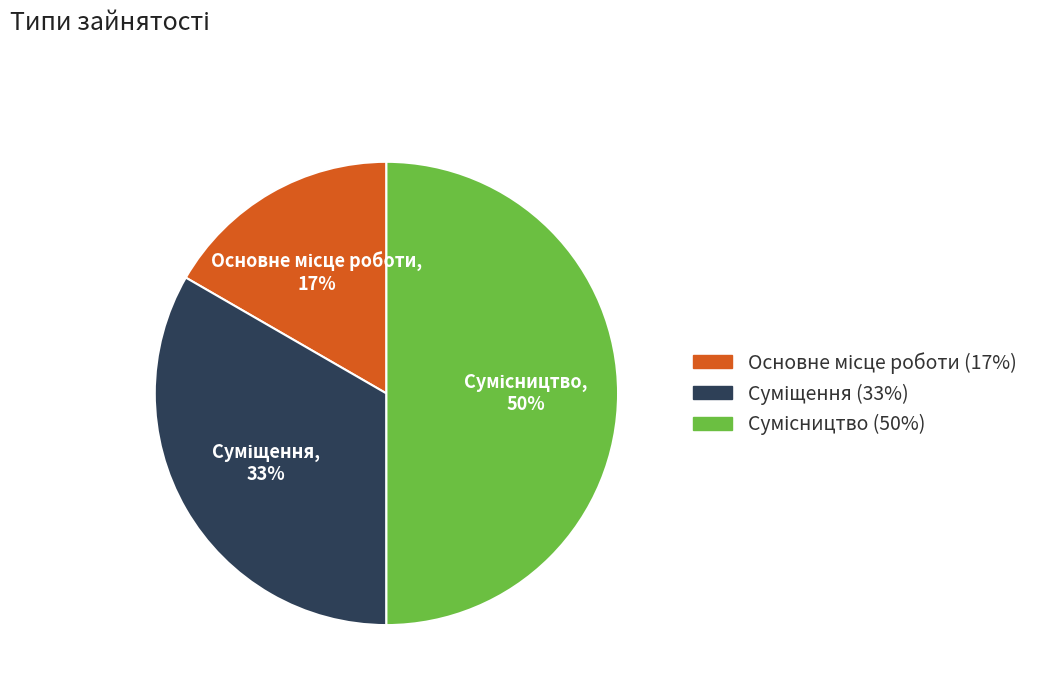

To the nearest percent, what is the average slice percentage?

33%